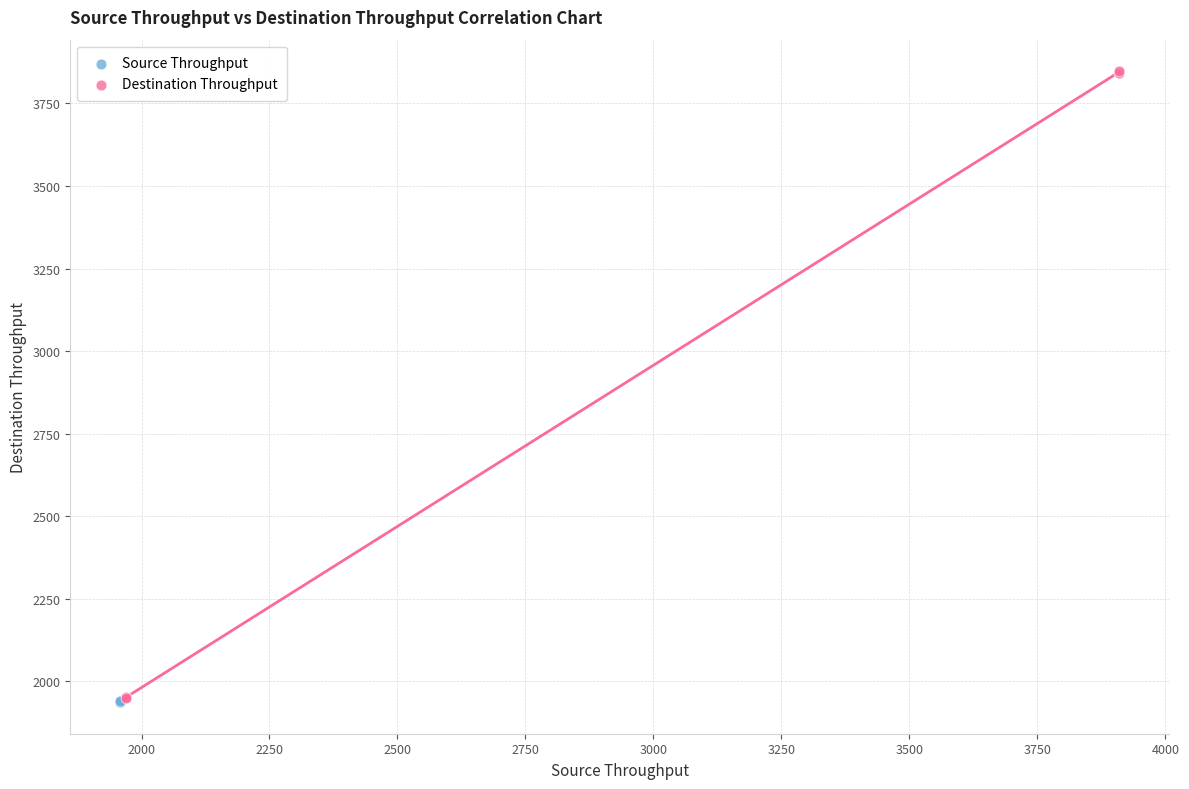

Which series contains the highest Y value?

Destination Throughput